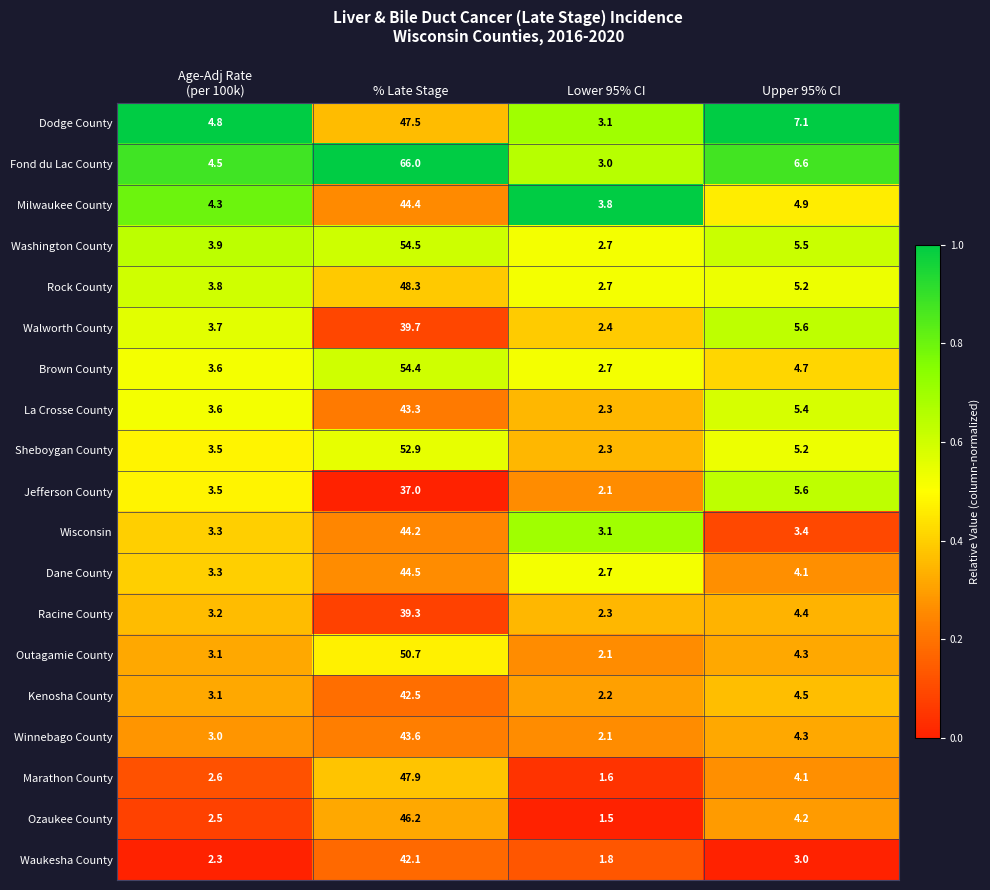

Where is Milwaukee County nearest to the value 24?

Upper 95% CI